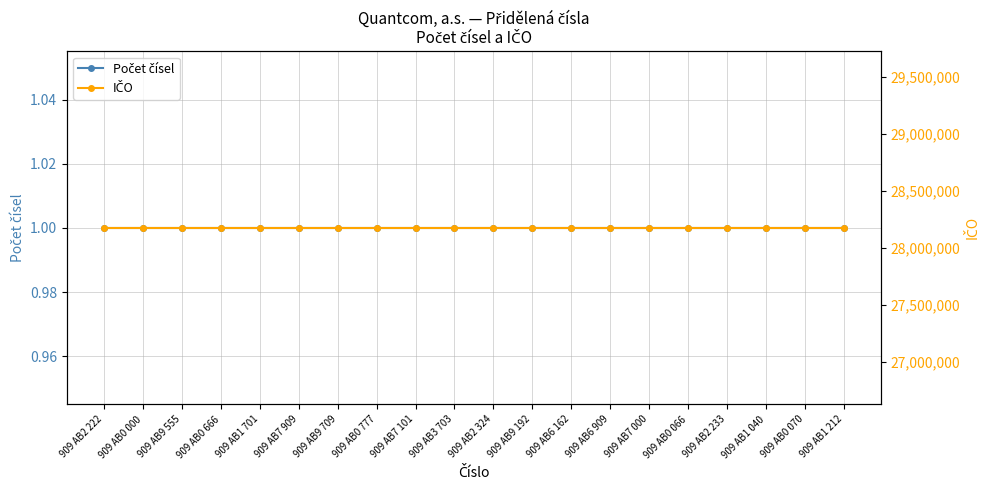

Does the chart display data point markers on the line(s)?

Yes